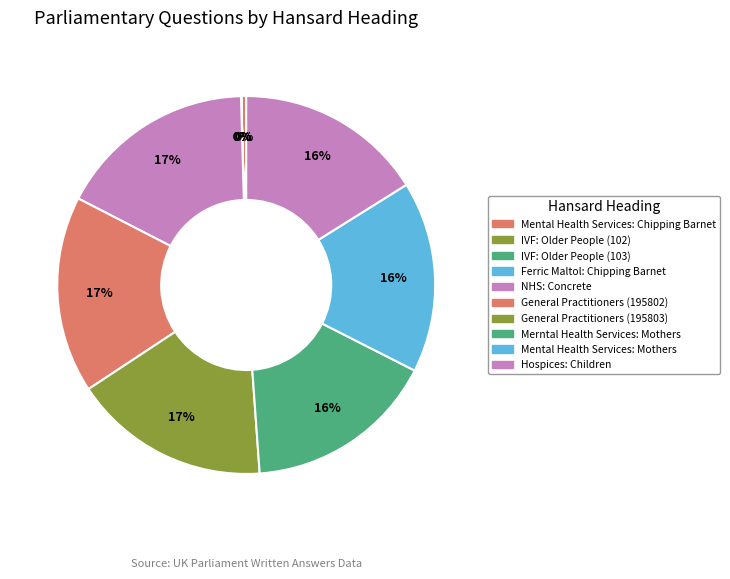

The Merntal Health Services: Mothers slice represents 16% of the pie. True or false?

True